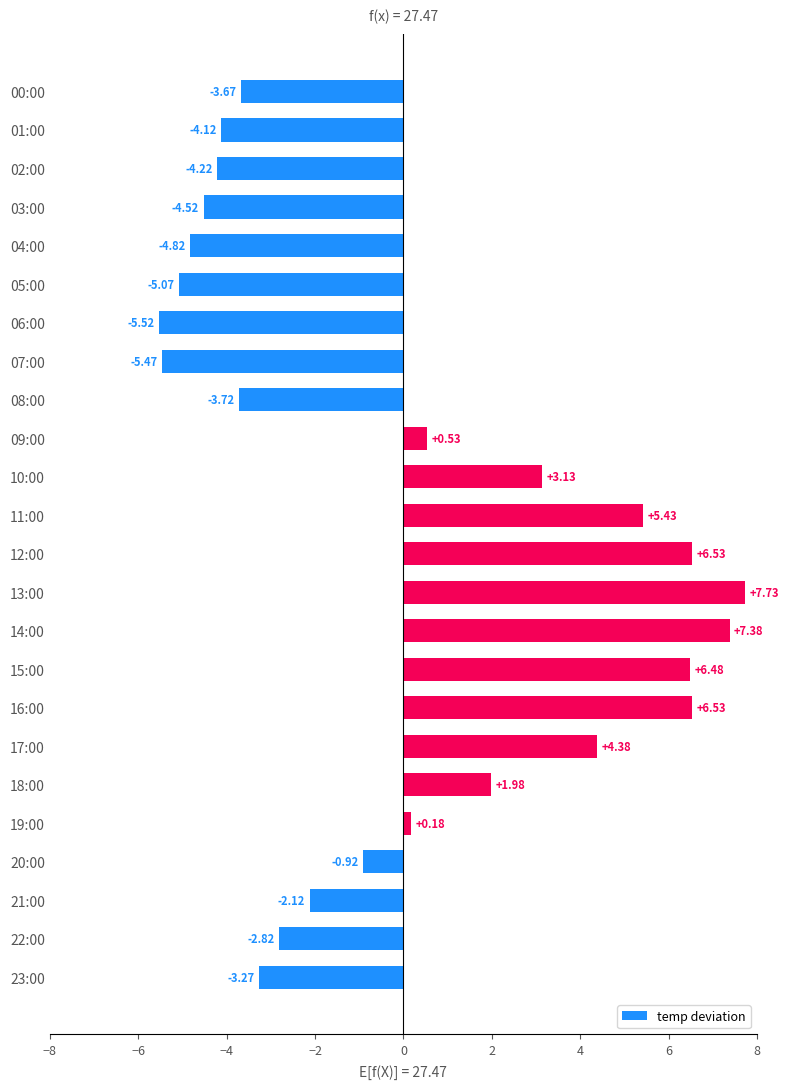

At which category does the chart reach its peak across all series?

13:00